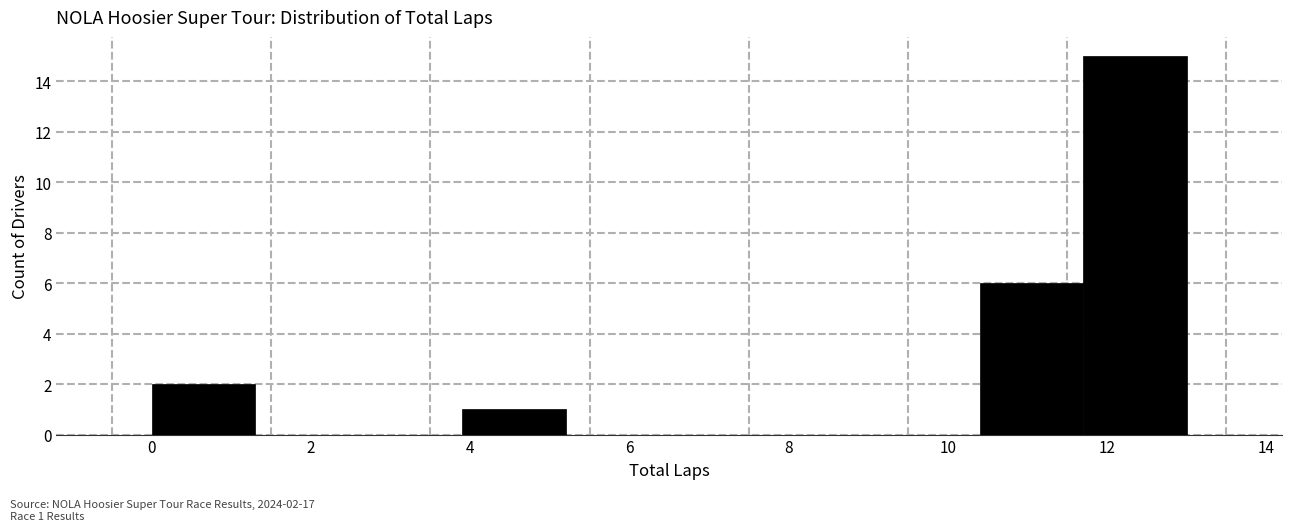

Over which range of the x-axis is the bar tallest?

11.7 to 13.0